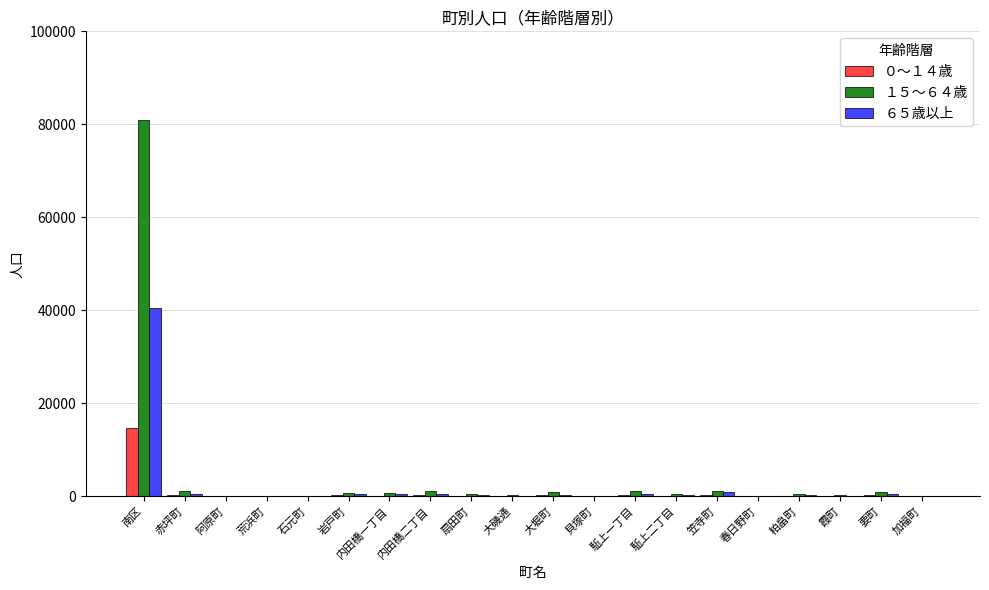

Which label corresponds to the largest value in the chart?

南区